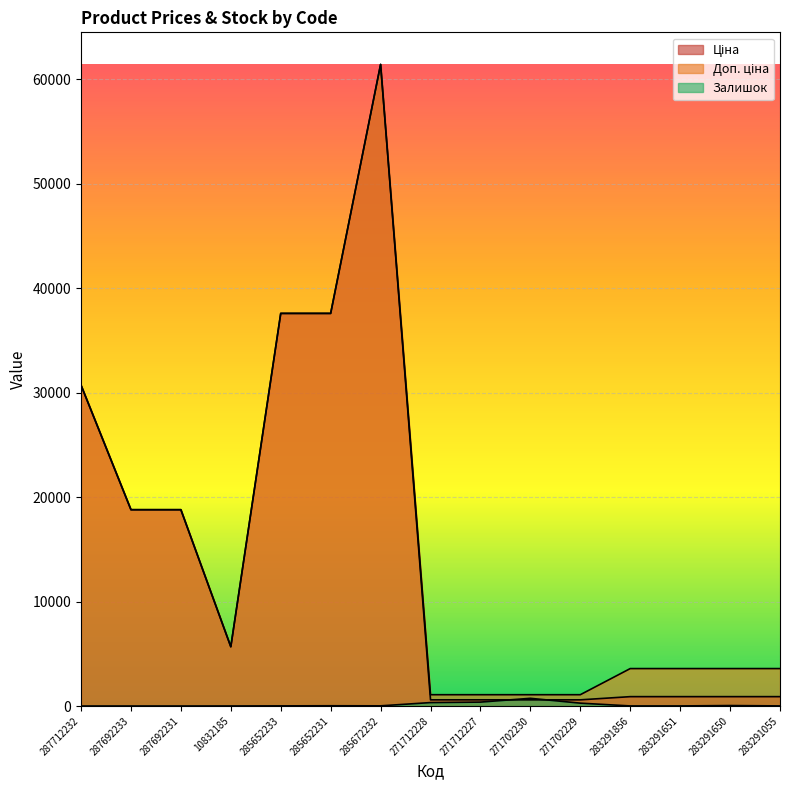

What is the difference between the maximum and minimum values in the Ціна series?

60844.3